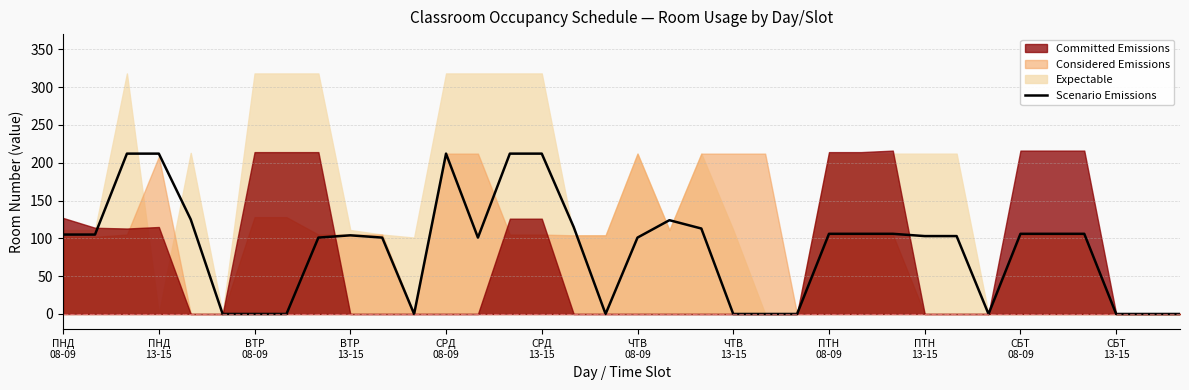

At which label does the data first exceed 104?

ПНД
08-09